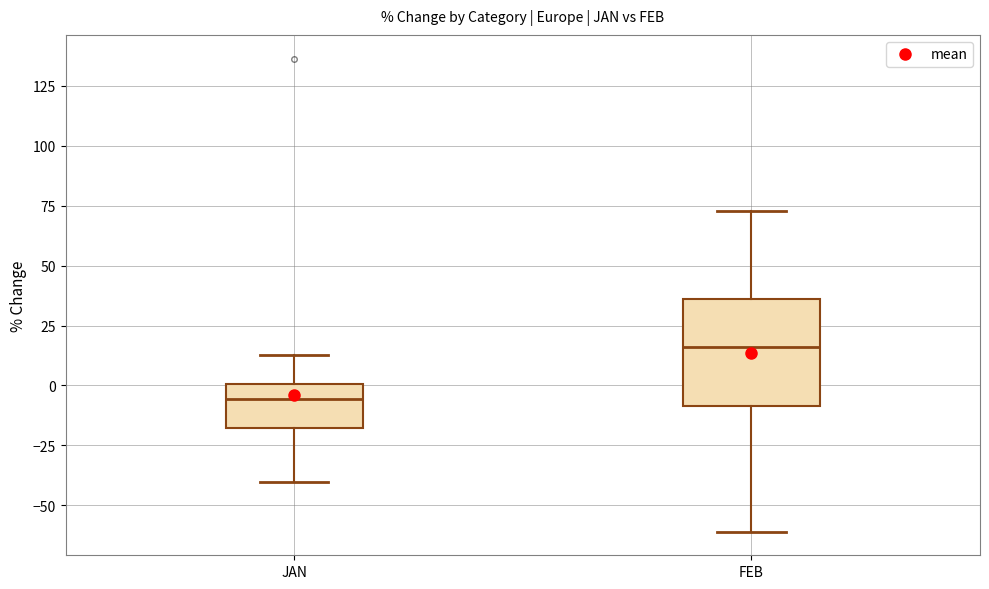

Reading left to right, transcribe this box plot: for each box, give where its median line is, the range the box spans, and where its two whiskers end, as read against the y-axis. The values are not printed on the chart, so give them approximately, as read against the axis.

JAN: median -5, box -20 to 0, whiskers -40 to 15
FEB: median 15, box -10 to 35, whiskers -60 to 75